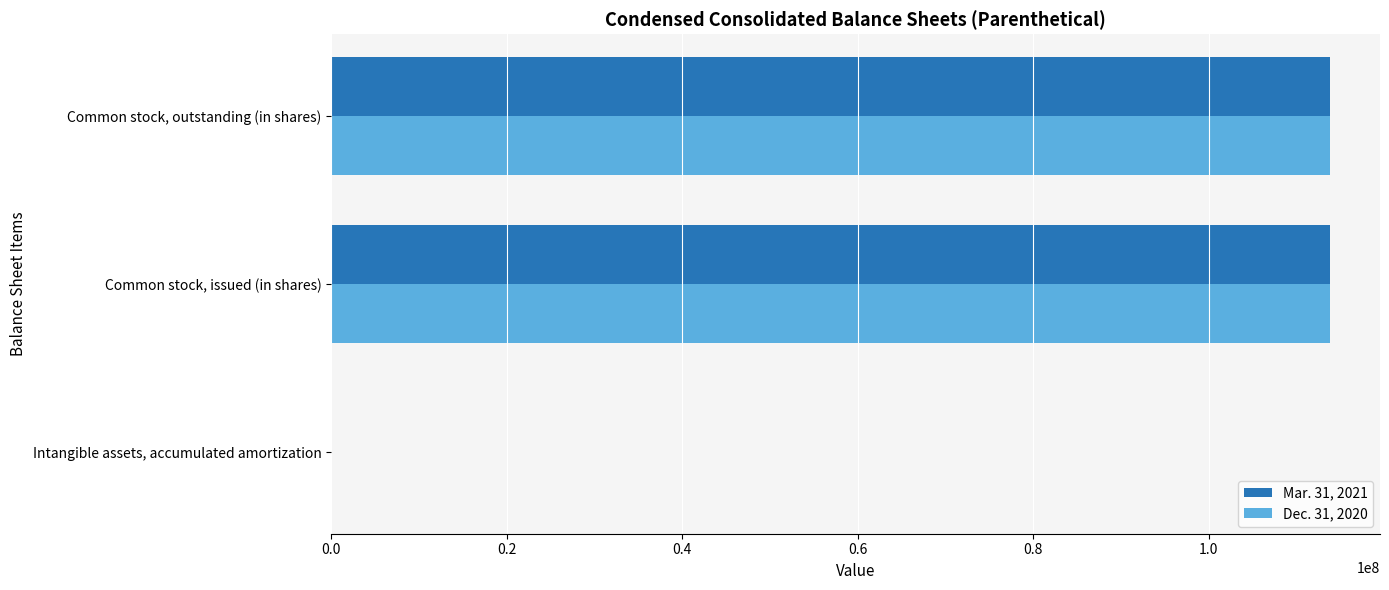

The value of Mar. 31, 2021 at Common stock, outstanding (in shares) is 113804074. True or false?

True